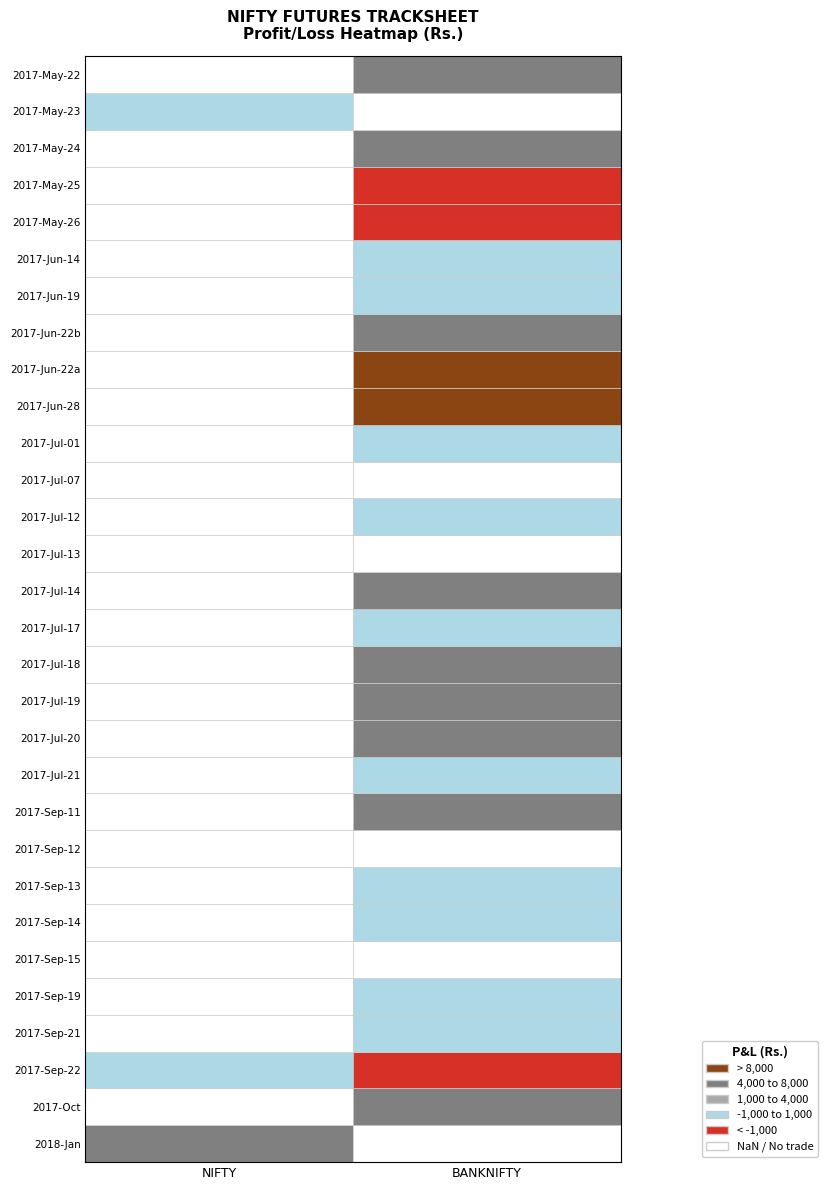

What is the difference between the maximum and minimum values in the NIFTY series?

4500